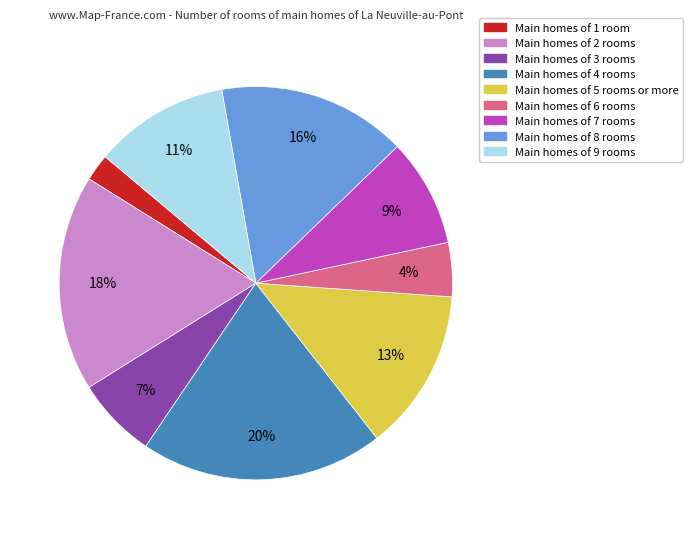

Between Main homes of 7 rooms and Main homes of 1 room, which is larger?

Main homes of 7 rooms